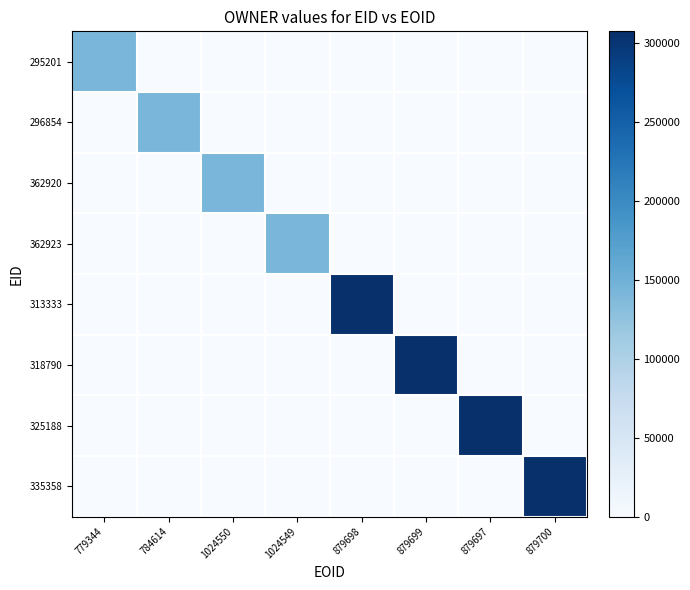

Reading left to right, what are all the values shown in this chart?

295201: 779344=141809	784614=0	1024550=0	1024549=0	879698=0	879699=0	879697=0	879700=0
296854: 779344=0	784614=141809	1024550=0	1024549=0	879698=0	879699=0	879697=0	879700=0
362920: 779344=0	784614=0	1024550=141809	1024549=0	879698=0	879699=0	879697=0	879700=0
362923: 779344=0	784614=0	1024550=0	1024549=141809	879698=0	879699=0	879697=0	879700=0
313333: 779344=0	784614=0	1024550=0	1024549=0	879698=307098	879699=0	879697=0	879700=0
318790: 779344=0	784614=0	1024550=0	1024549=0	879698=0	879699=307098	879697=0	879700=0
325188: 779344=0	784614=0	1024550=0	1024549=0	879698=0	879699=0	879697=307098	879700=0
335358: 779344=0	784614=0	1024550=0	1024549=0	879698=0	879699=0	879697=0	879700=307098